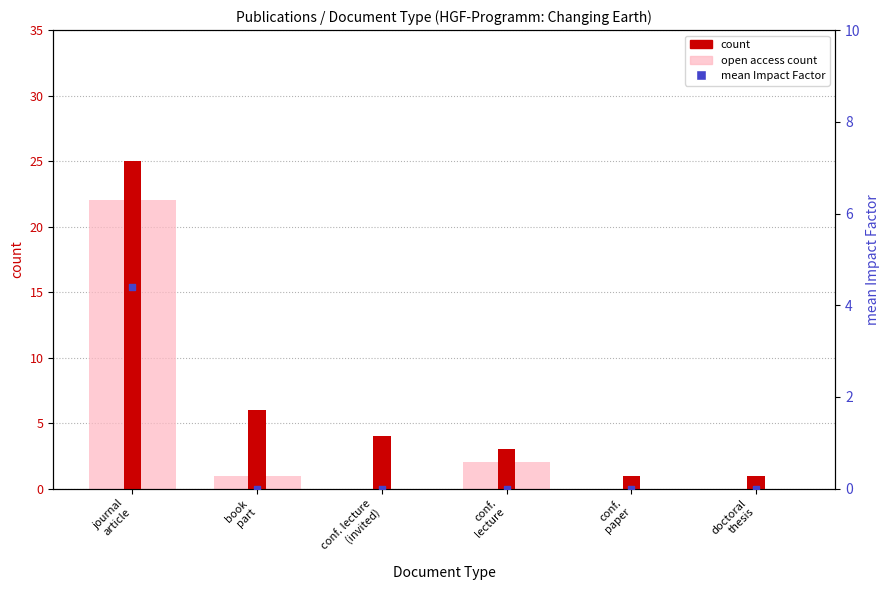

Is the value of mean Impact Factor at conf.
lecture greater than the value of count at journal
article?

No